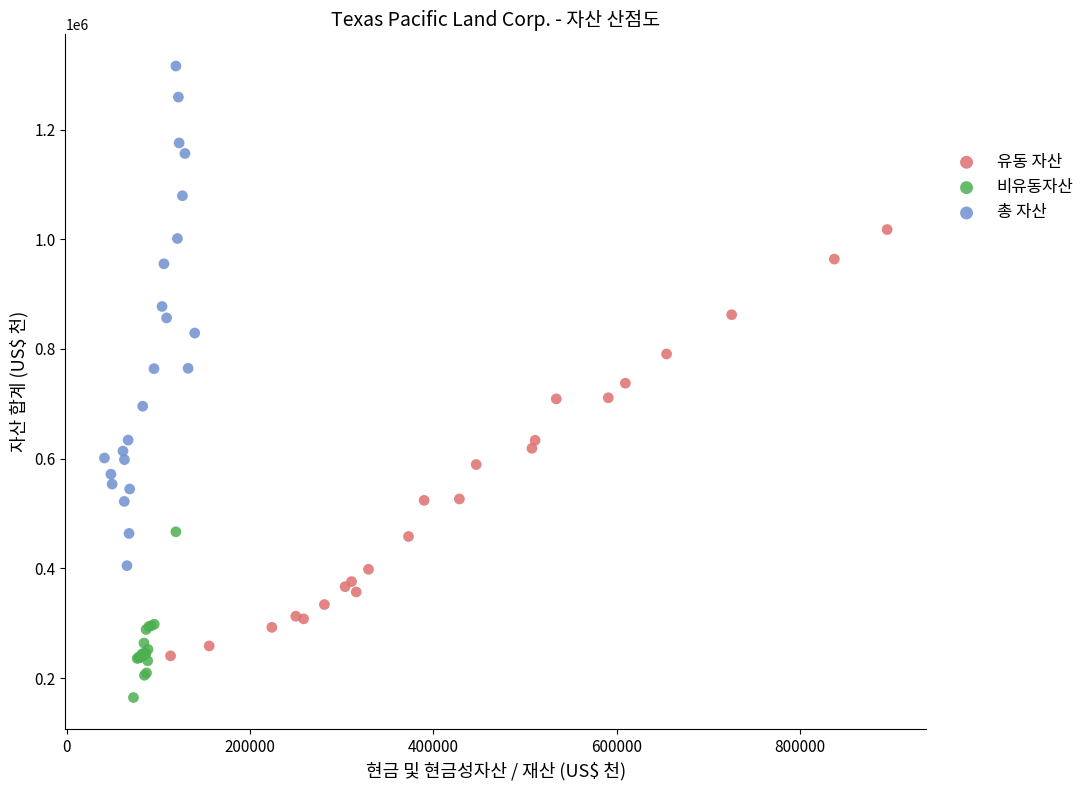

Which series has the largest Y range (max minus min)?

총 자산